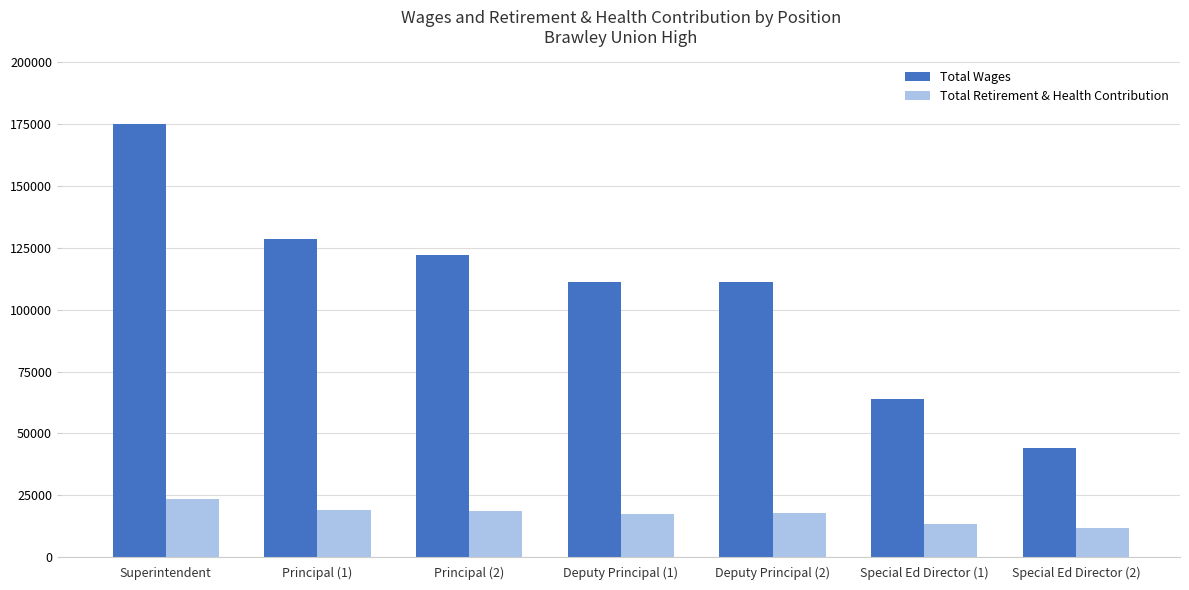

How many values in the Total Retirement & Health Contribution series are below 17604?

3